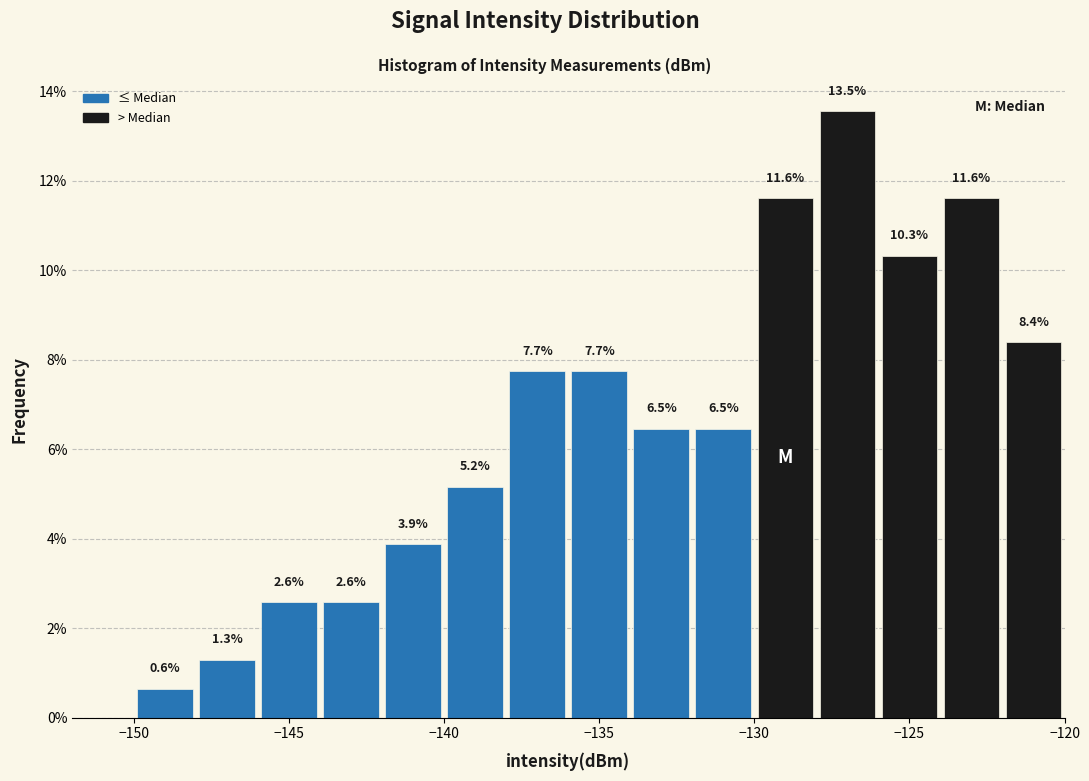

Over which range of the x-axis is the bar tallest?

-128 to -126